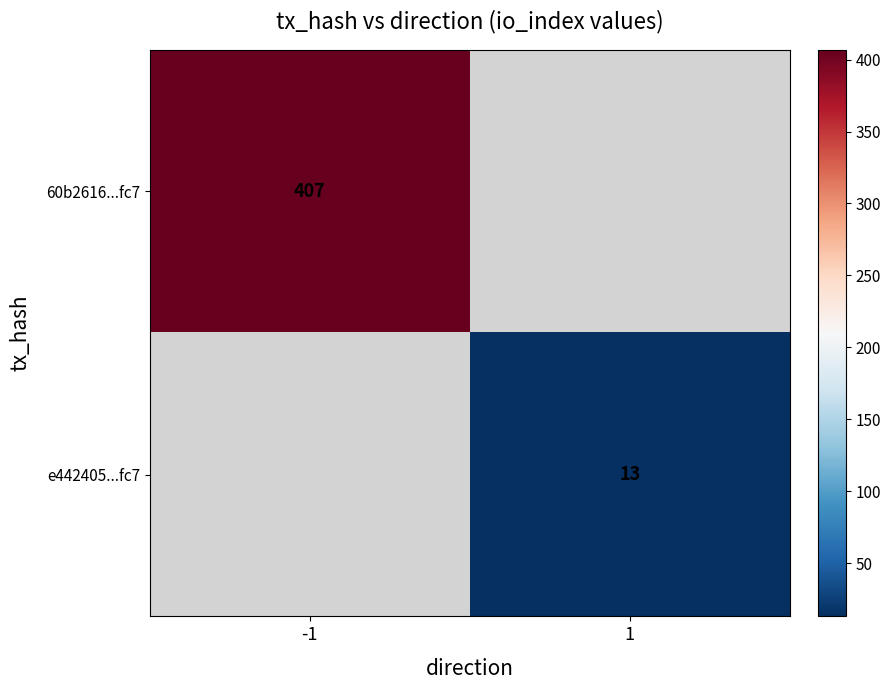

At how many categories does at least one series exceed 244?

1